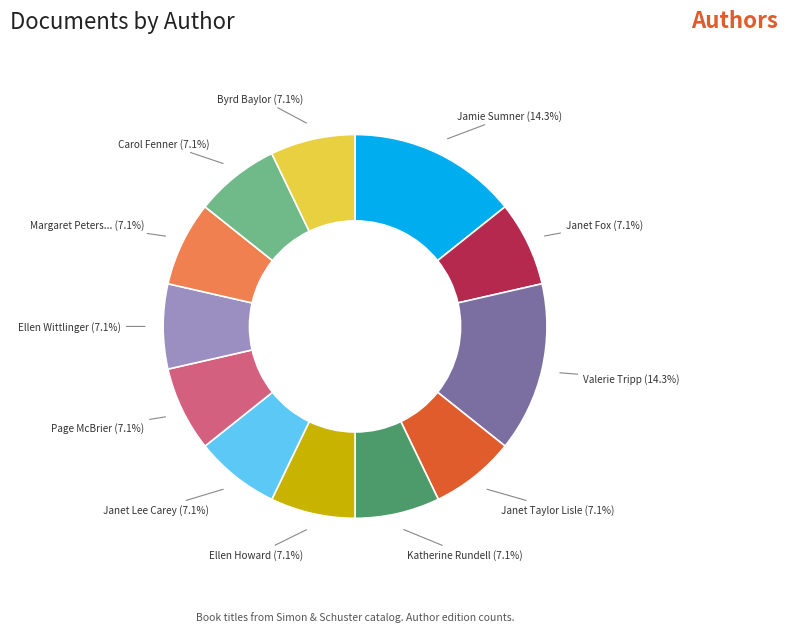

Is there a majority slice in this chart?

No